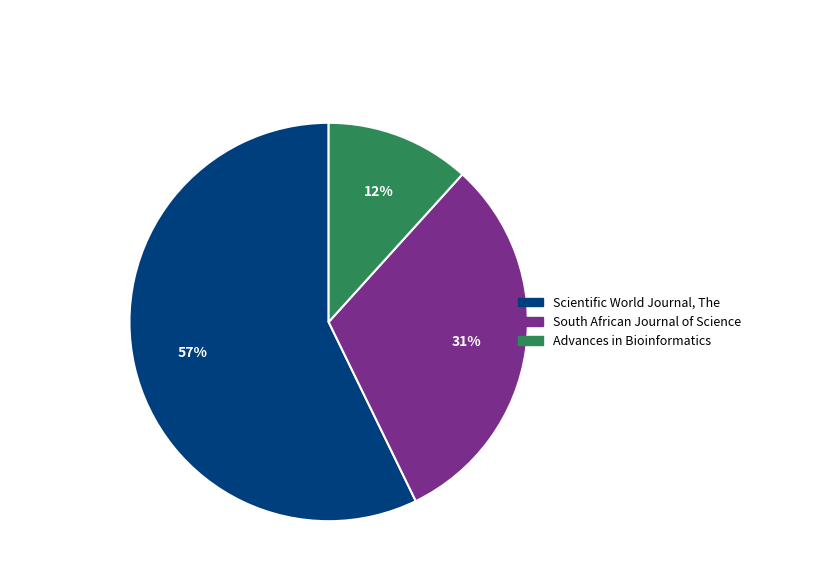

To the nearest percent, what is the difference between the largest and smallest slice percentages?

45%